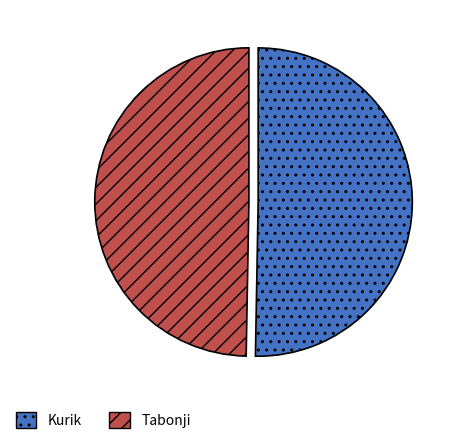

How many slices are in this pie chart?

2